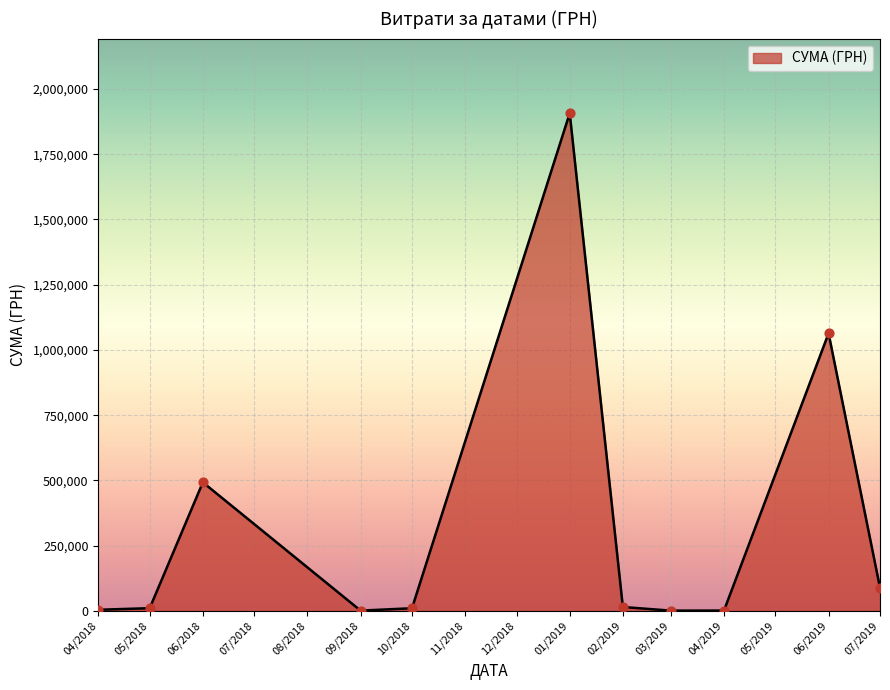

What is the difference between the maximum and minimum values?

1905638.0